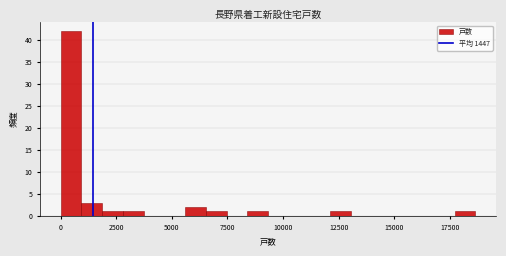

Around what value on the x-axis is the tallest bar? Give the approximate position of its centre, as read against the axis.

500